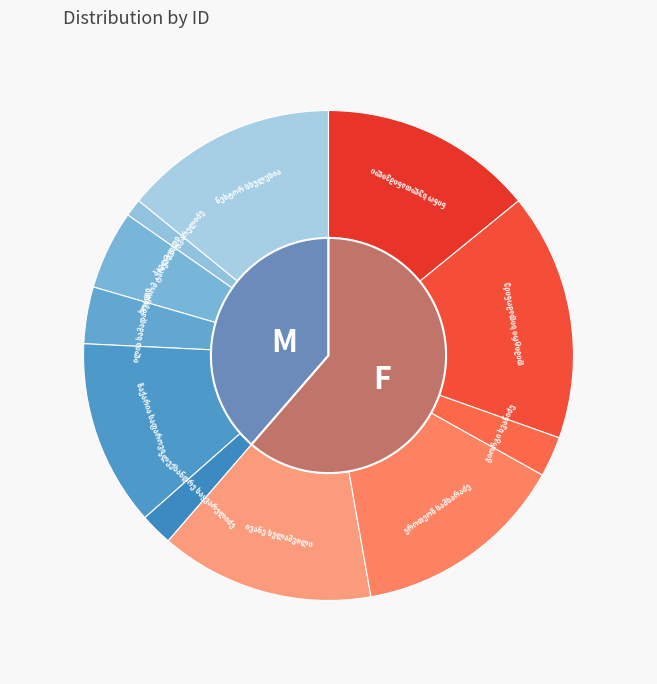

Rank the categories by value from lowest to highest.

პავლე საყვარელიძე, ალექსანდრე საყვარელიძე, გიორგი სვანიძე, ილია სამადაშვილი, სოფრომ ტარუაშვილი, ზაქარია საფაროვი, ნესტორ სხულუხია, ნინო სულთანიშვილი, ეროთეოზ სამხარაძე, ივანე სულაშვილი, დიმიტრი სიდამონიძე